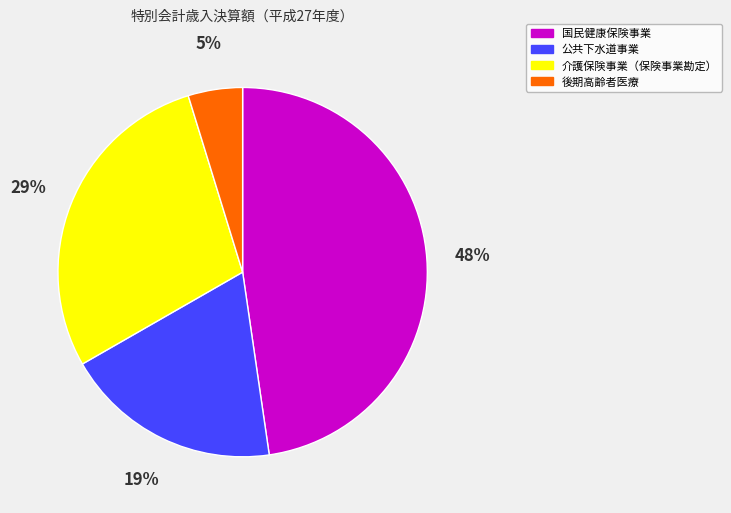

Is it true that 後期高齢者医療 is 5% of the pie?

True